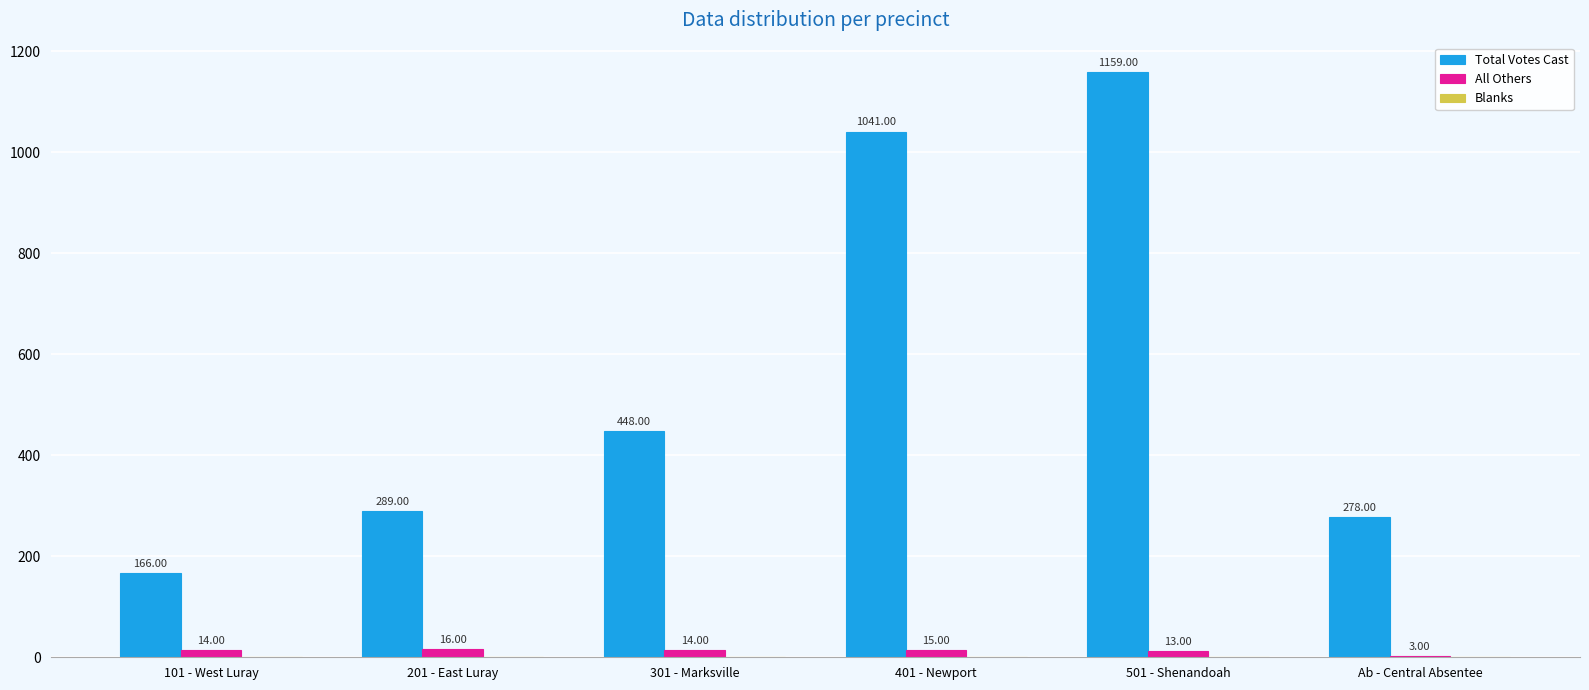

Count the number of data series in this chart.

2